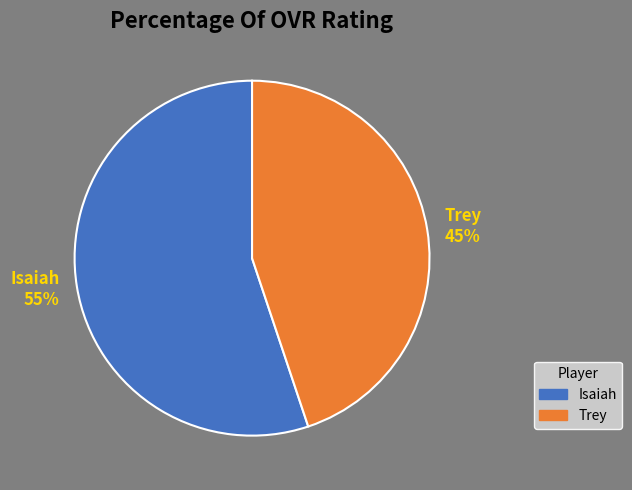

What is the smallest slice in the pie chart?

Trey